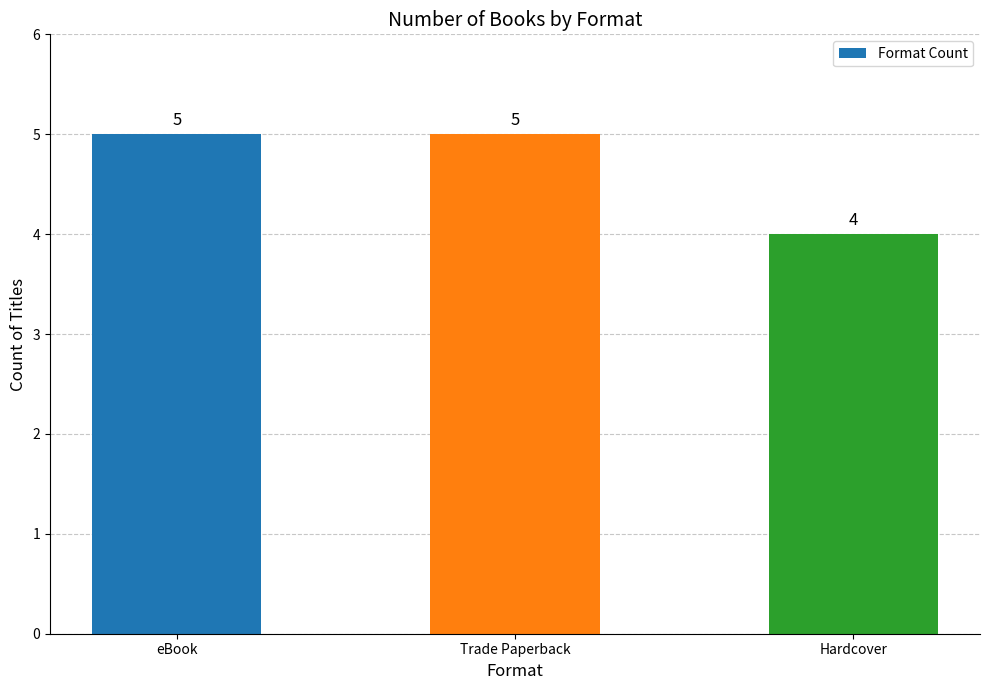

Reading right to left, list all the values displayed in this chart.

4	5	5